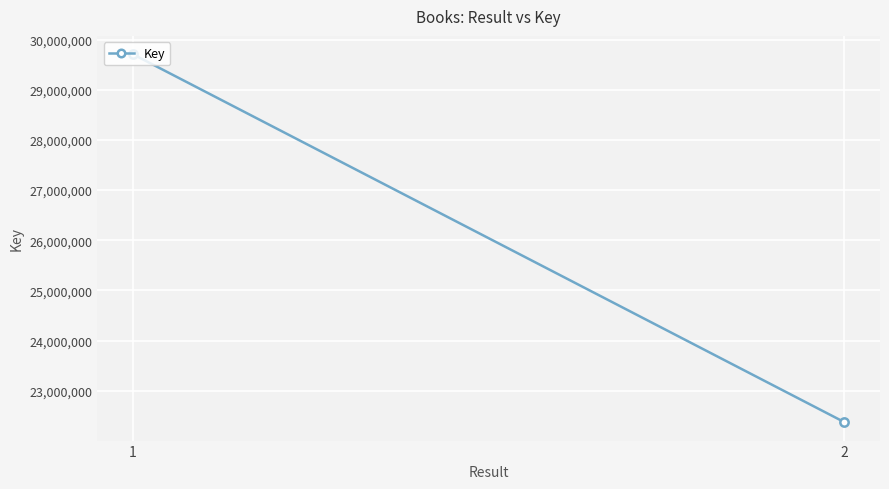

Reading left to right, extract all data points from this chart.

29706240	22374466